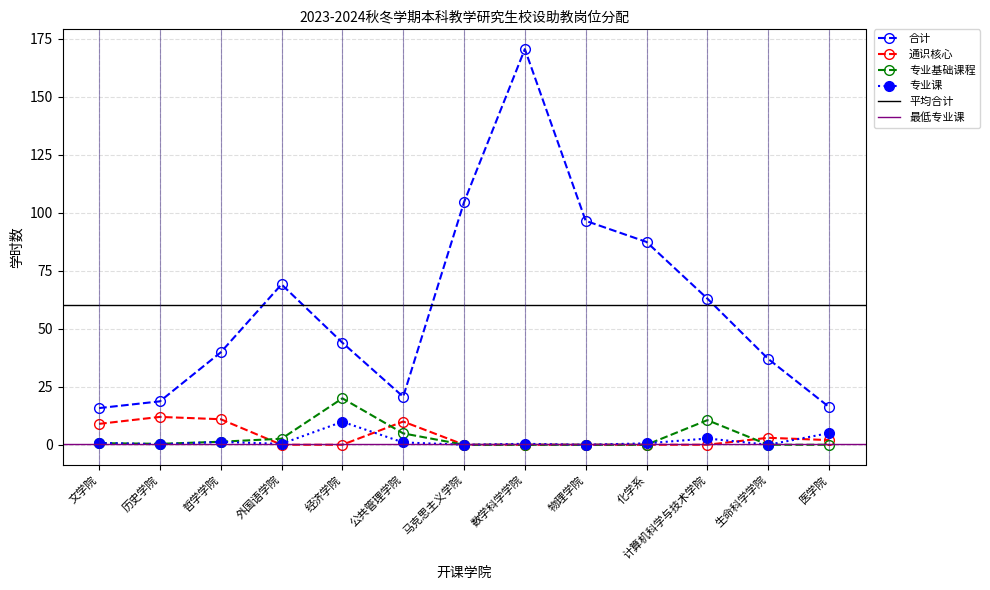

True or false: 通识核心 has a value of 19.0 at 历史学院.

False